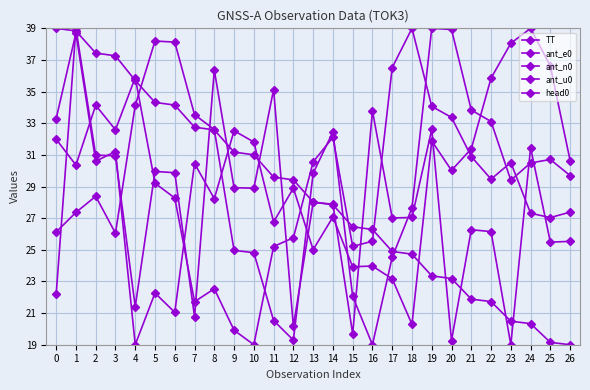

Is this an area chart (filled region under the line)?

No